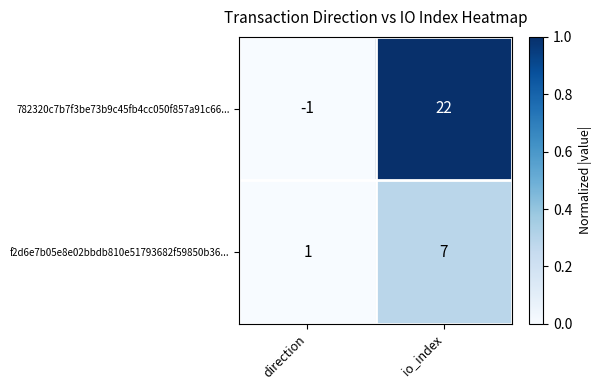

Which category has the lowest value across all series?

direction